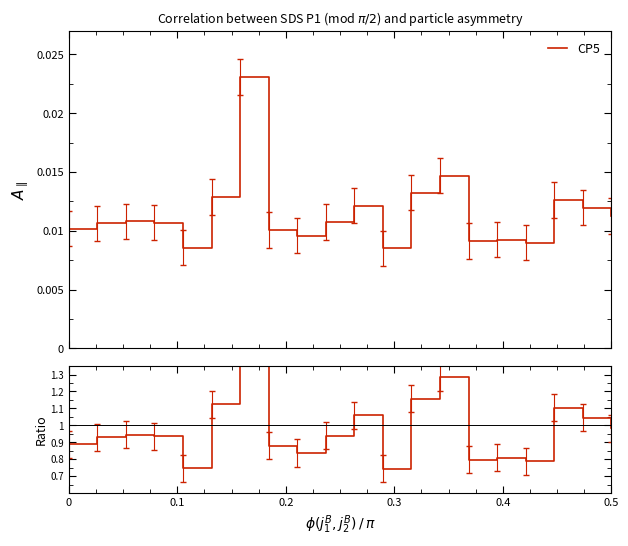

Does the chart display data point markers on the line(s)?

No